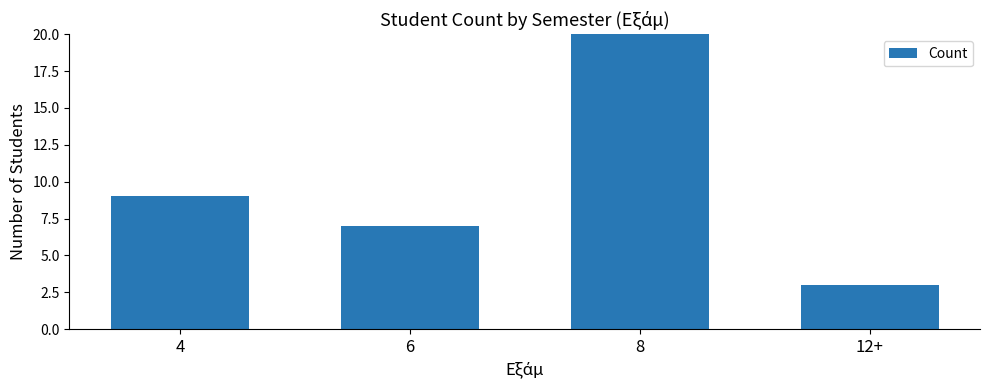

What is the minimum value shown in the chart?

3